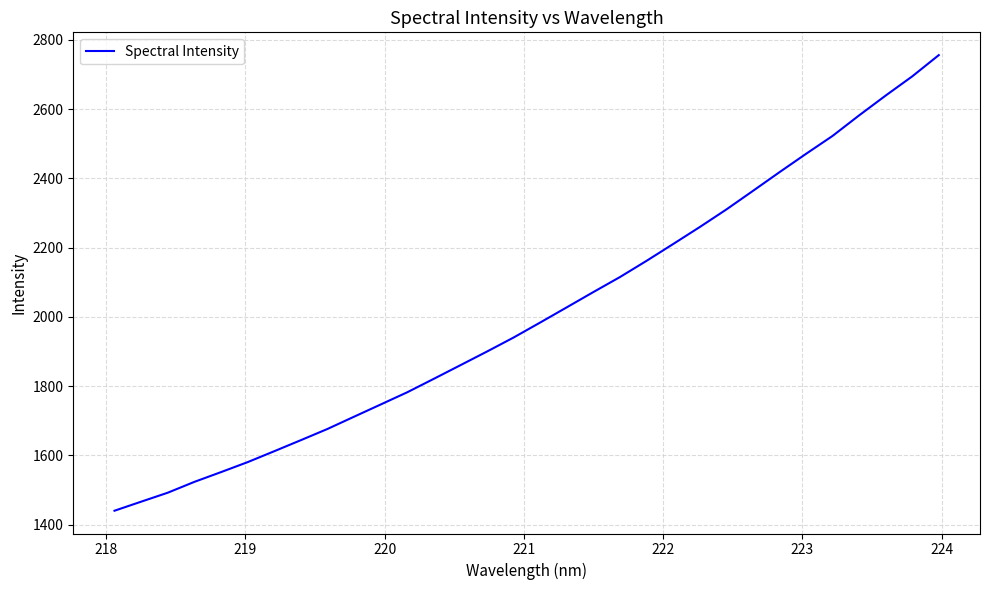

What is the greatest value displayed?

2756.0